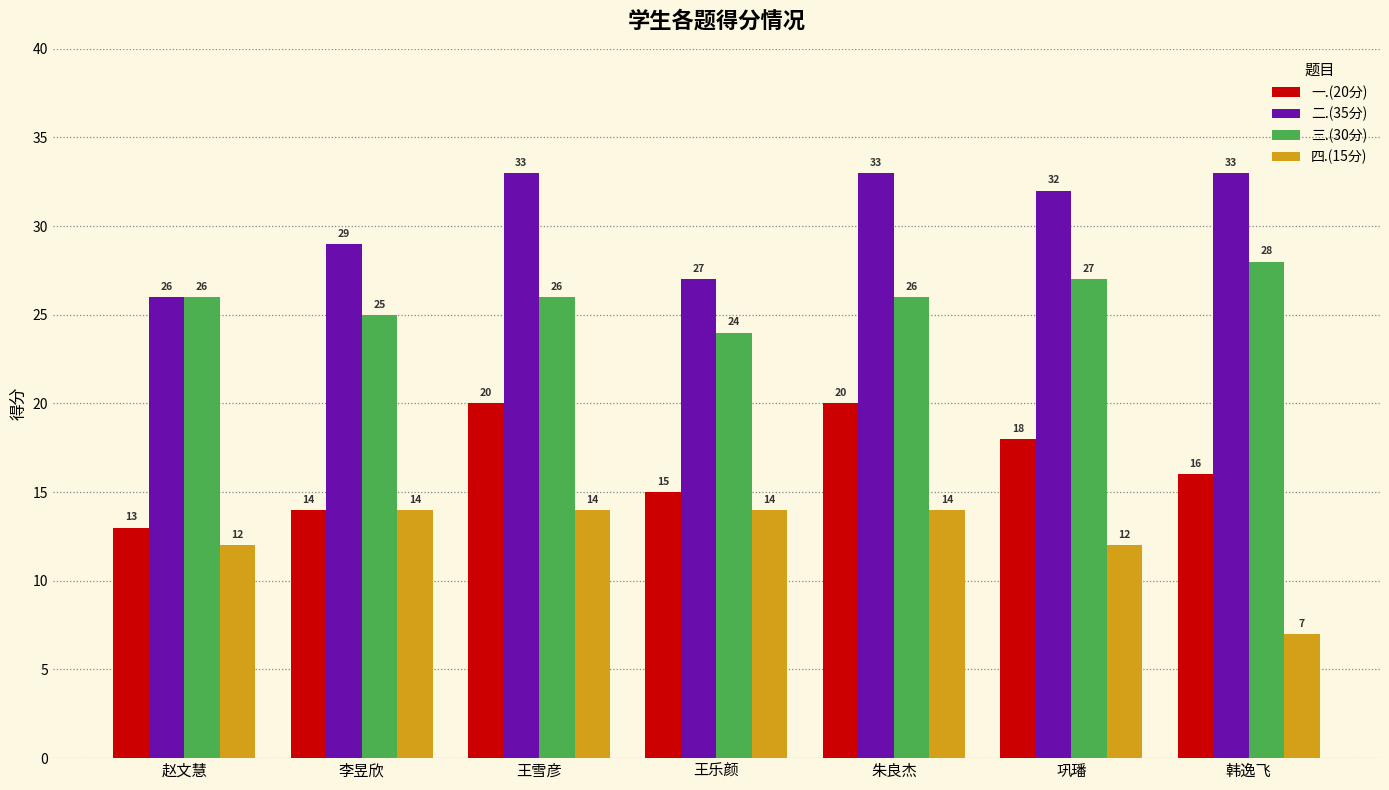

What is the approximate value of 一.(20分) at 赵文慧?

13